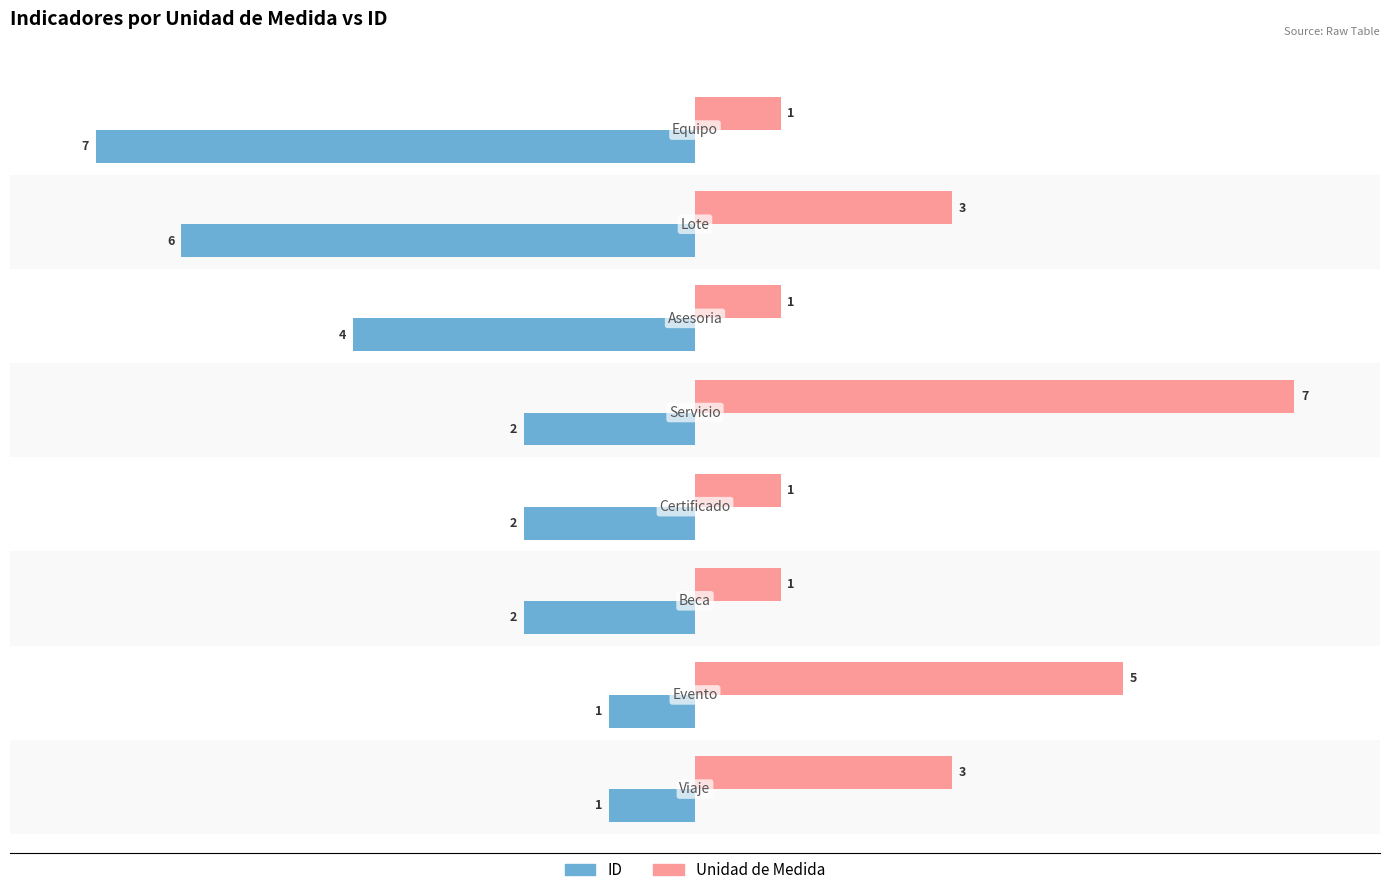

How many series are shown in this chart?

2